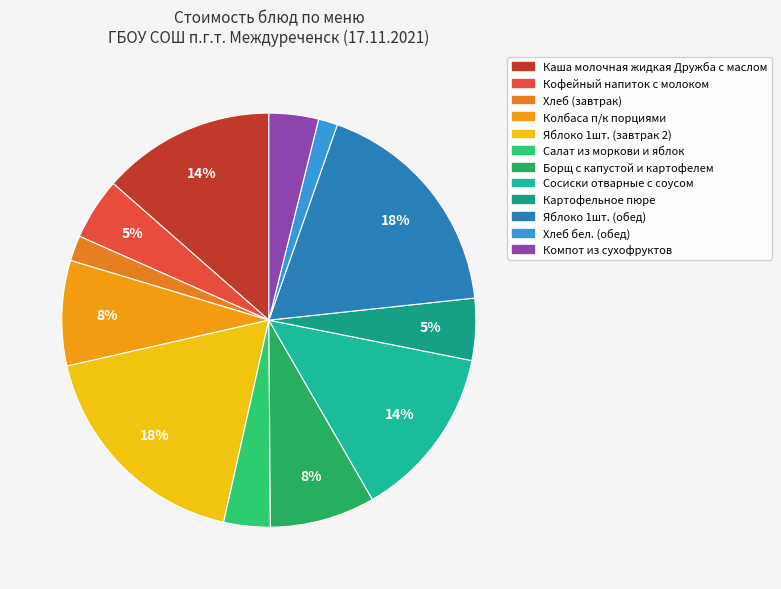

Is there any slice that represents more than half of the pie?

No